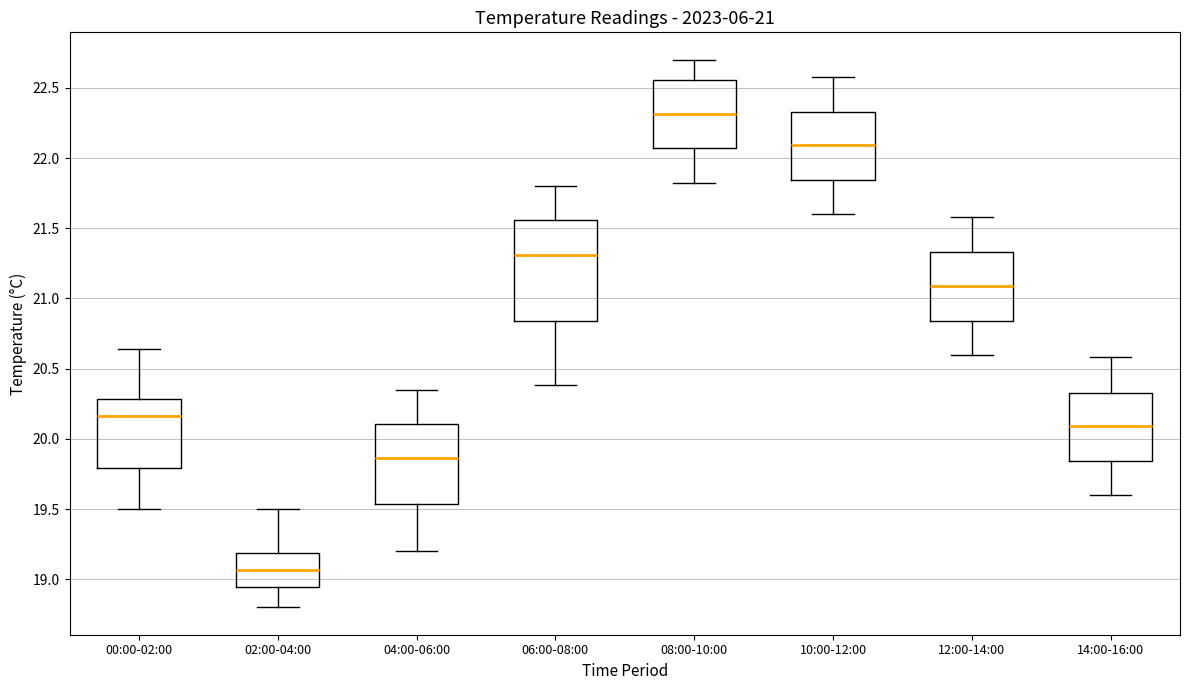

Comparing the boxes themselves (not the whiskers), which one is the tallest?

06:00-08:00